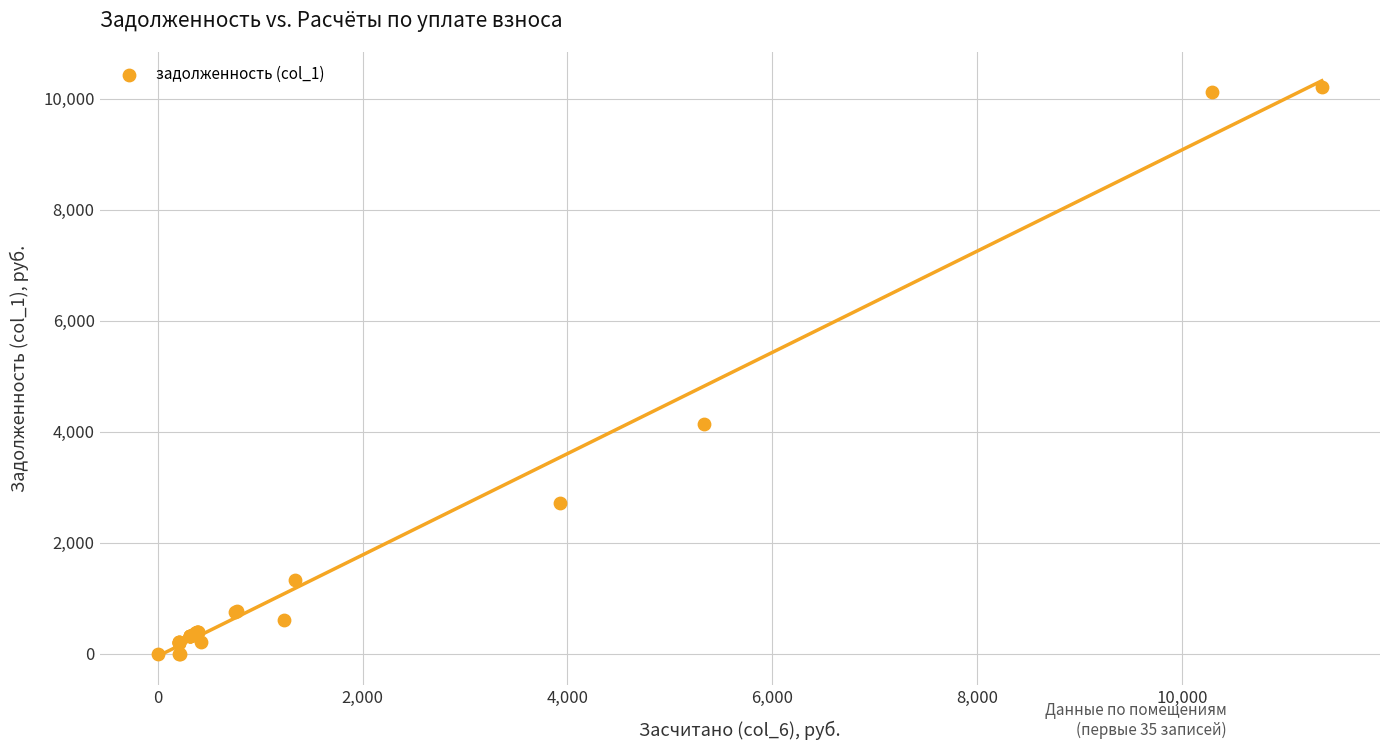

What Y value in the scatter plot is closest to 5106?

4143.5